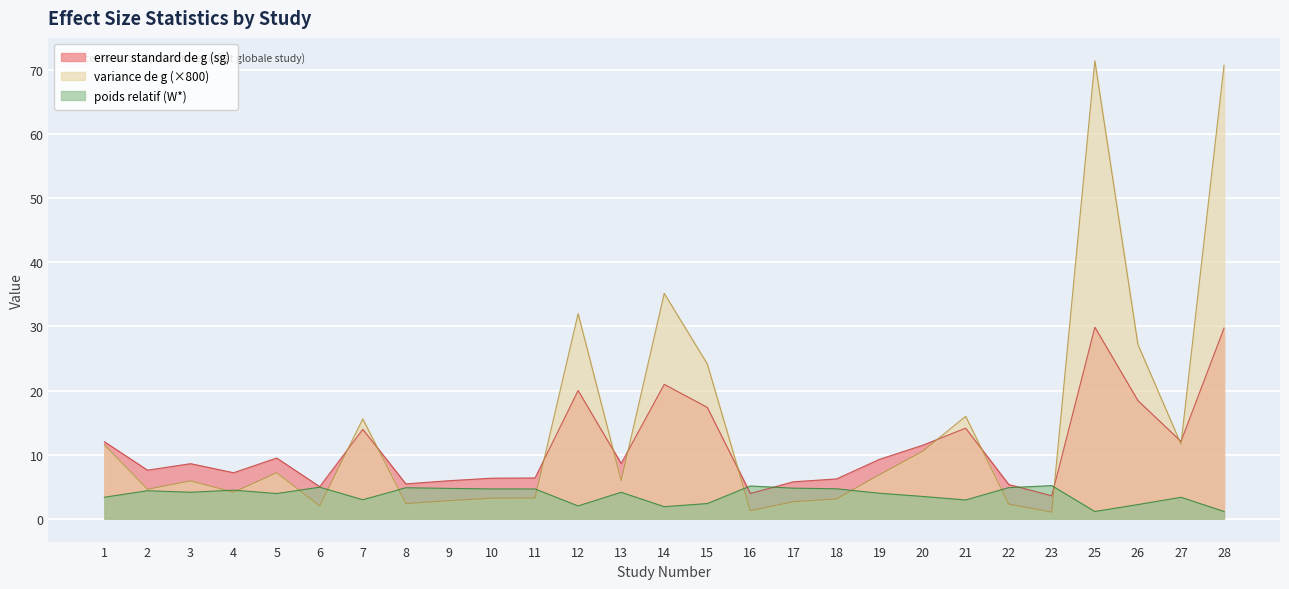

At which label is erreur standard de g (sg) closest to 16?

15